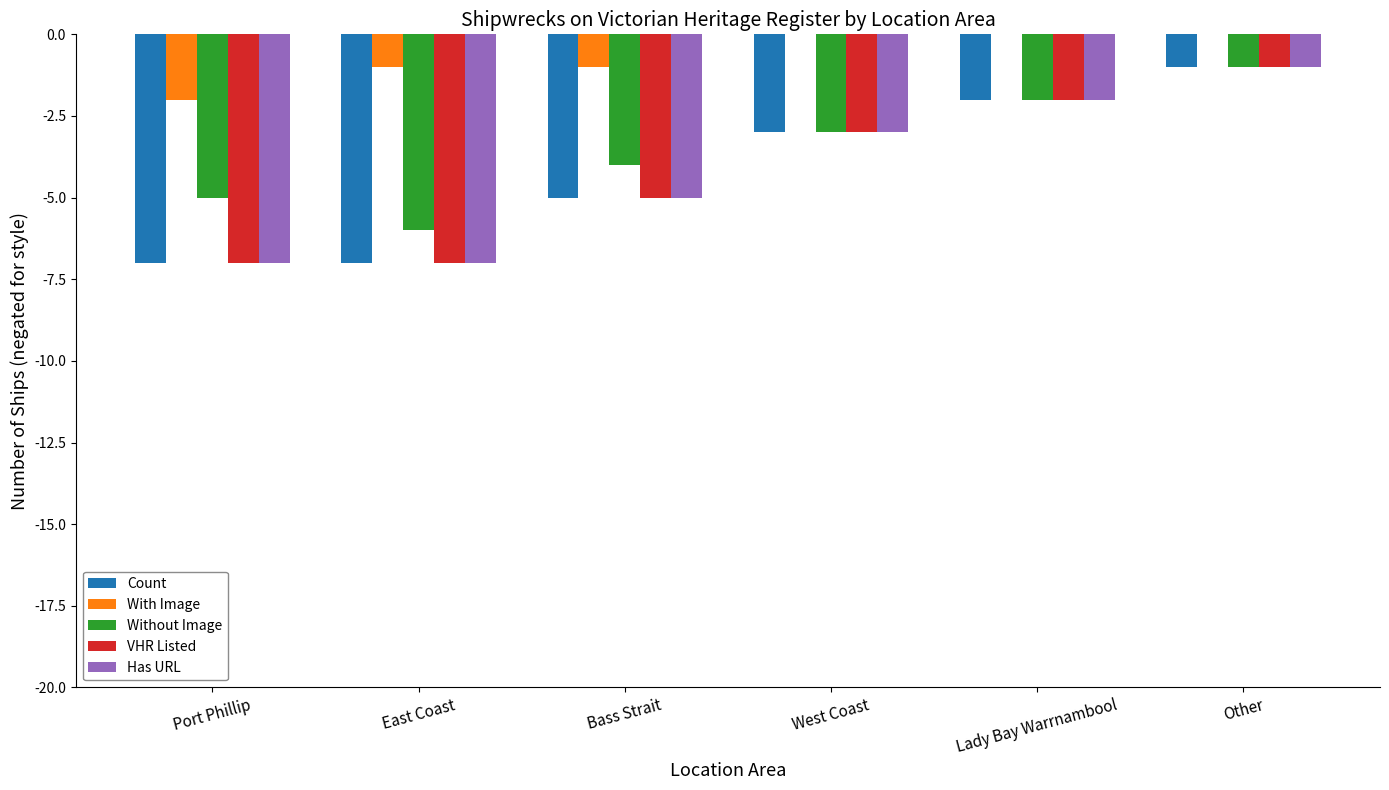

How many groups of bars are there?

6